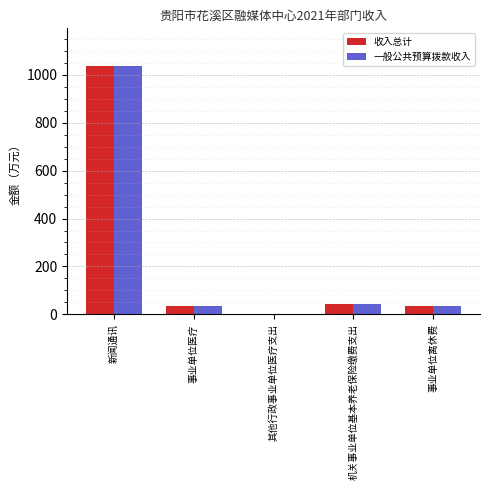

How many groups of bars are there?

5